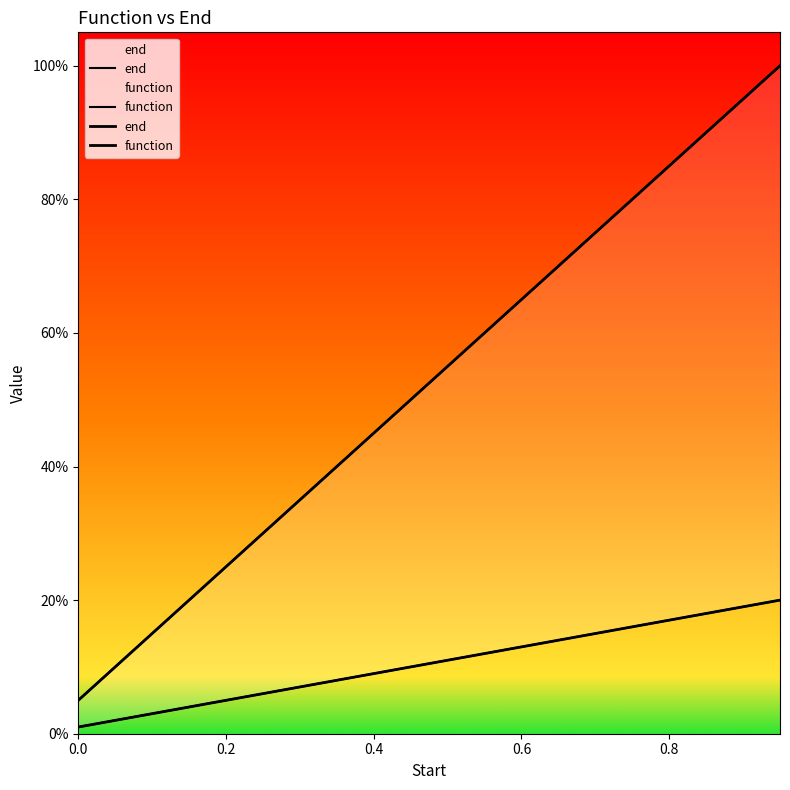

What is the sum of all function values?

2.1